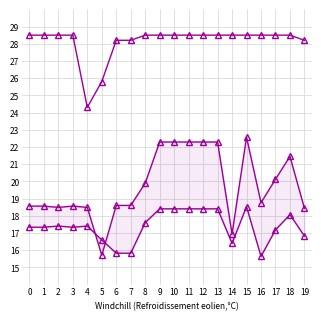

How many categories are shown in the chart?

20